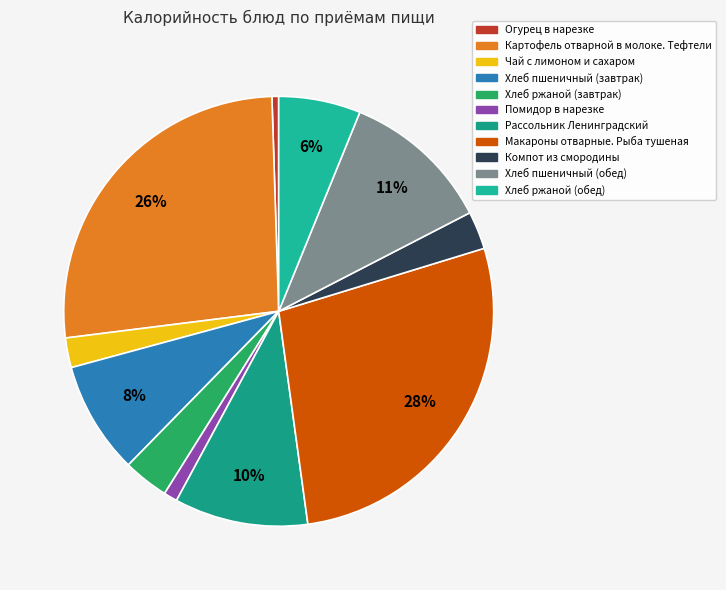

Is it true that Компот из смородины is 3% of the pie?

True